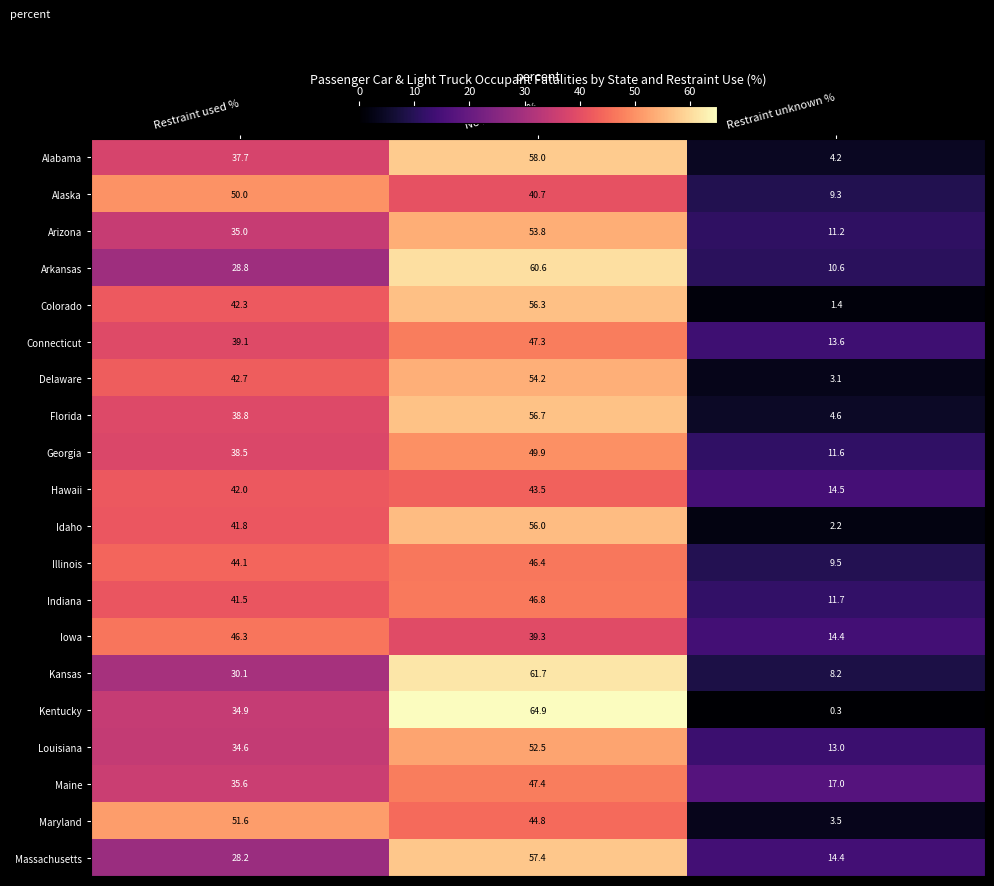

Rank the series by their maximum value, from highest to lowest.

Kentucky, Kansas, Arkansas, Alabama, Massachusetts, Florida, Colorado, Idaho, Delaware, Arizona, Louisiana, Maryland, Alaska, Georgia, Maine, Connecticut, Indiana, Illinois, Iowa, Hawaii